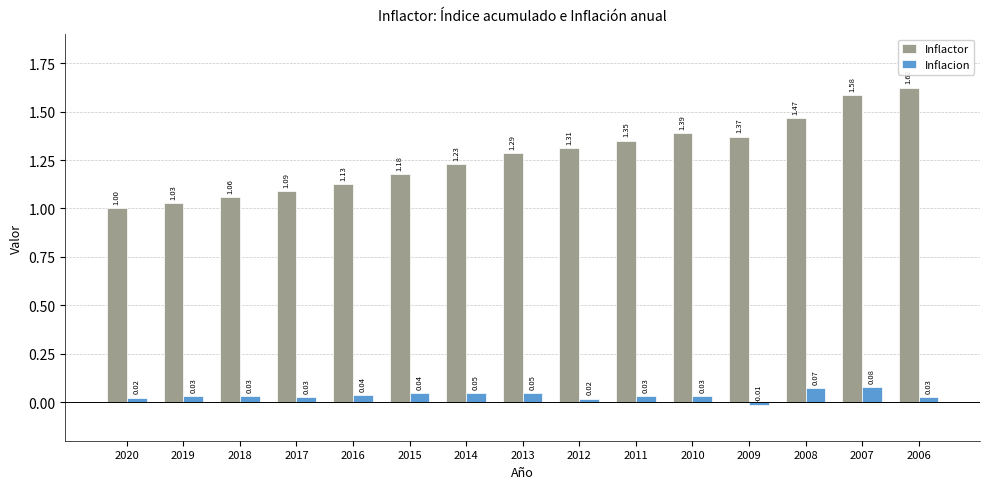

What is the sum of the Inflactor values at 2015 and 2010?

2.6